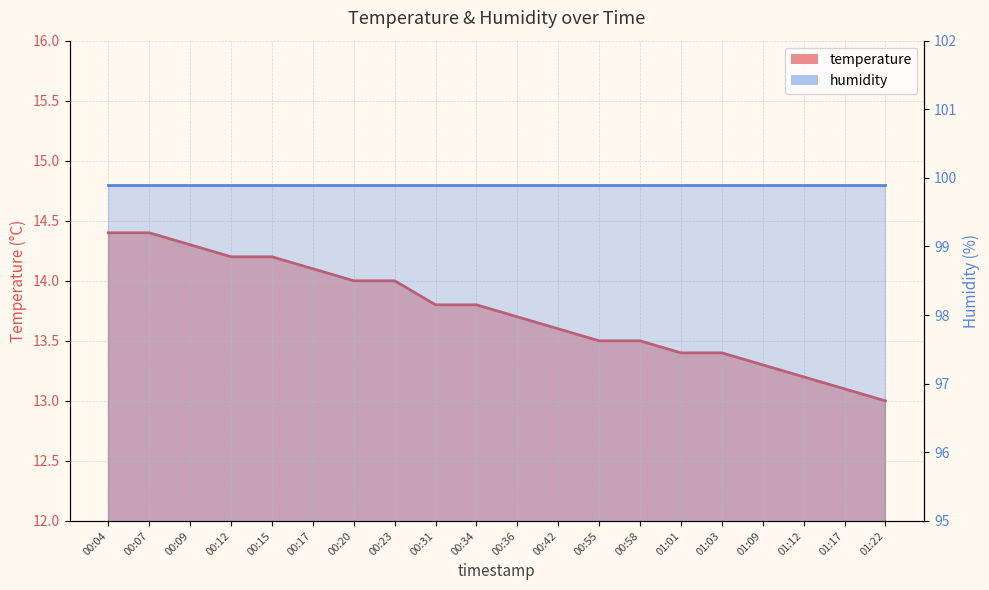

True or false: the data has more than 0 interior local peaks.

False